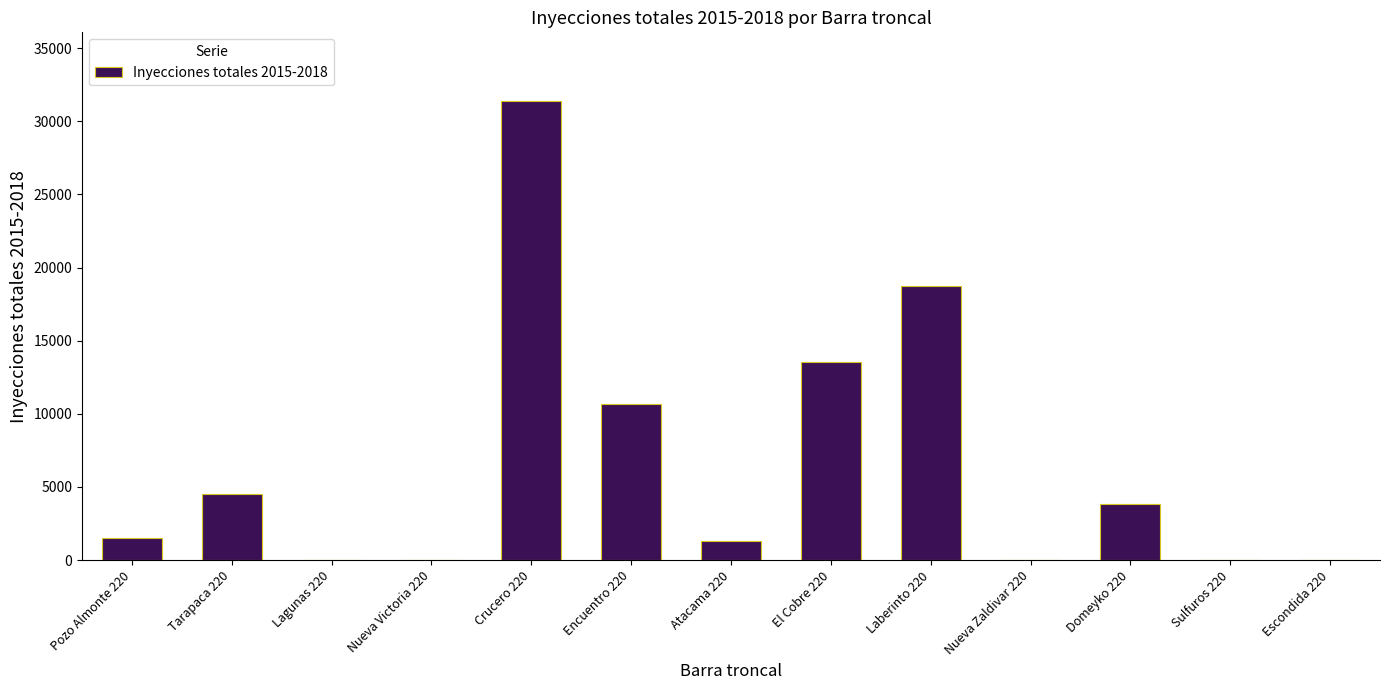

Are the bars horizontal?

No